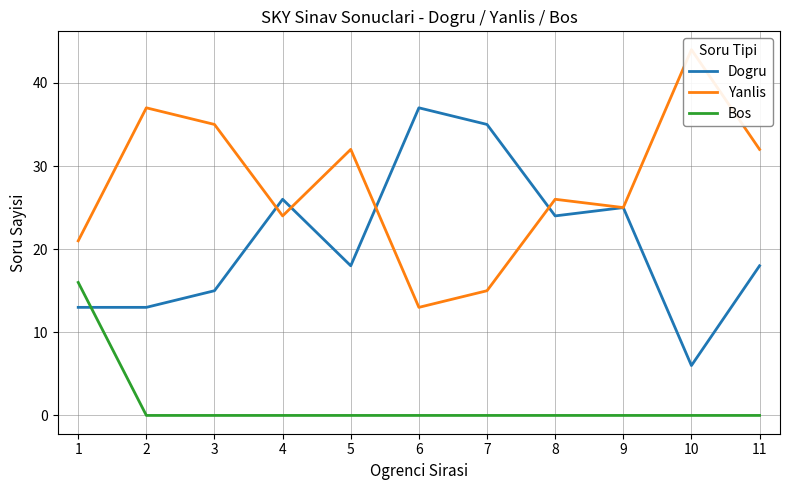

At which label does Bos reach its minimum?

2